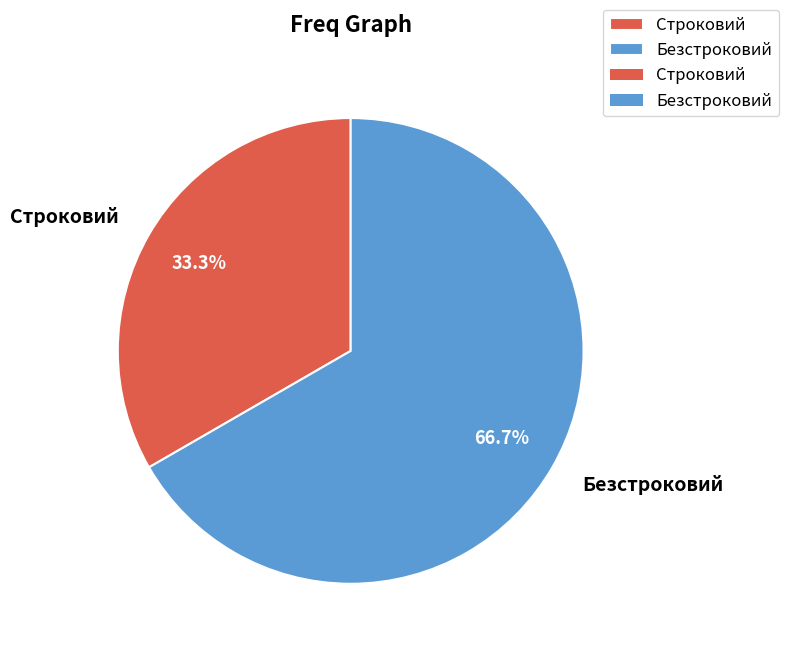

Which has a higher value, Строковий or Безстроковий?

Безстроковий